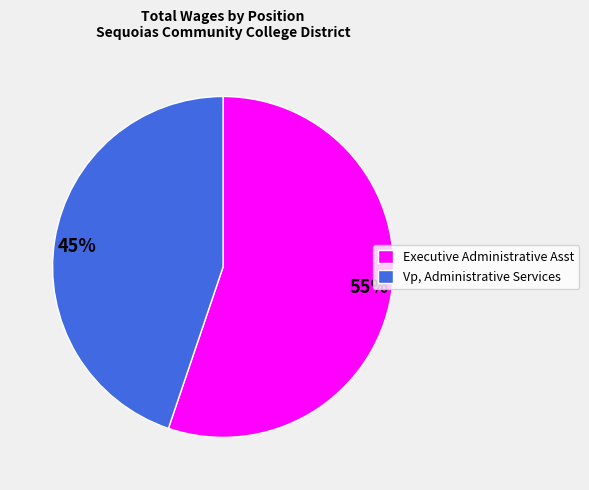

Combined, do Vp, Administrative Services and Executive Administrative Asst account for over 50%?

Yes